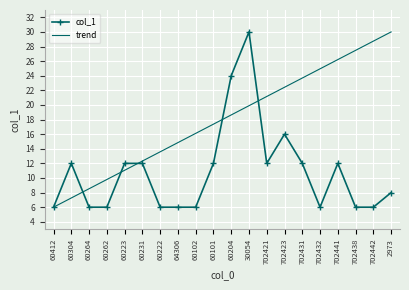

Reading left to right, list all the values displayed in this chart.

col_1: 6.0	12.0	6.0	6.0	12.0	12.0	6.0	6.0	6.0	12.0	24.0	30.0	12.0	16.0	12.0	6.0	12.0	6.0	6.0	8.0
trend: 6.0	7.3	8.5	9.8	11.1	12.3	13.6	14.8	16.1	17.4	18.6	19.9	21.2	22.4	23.7	24.9	26.2	27.5	28.7	30.0